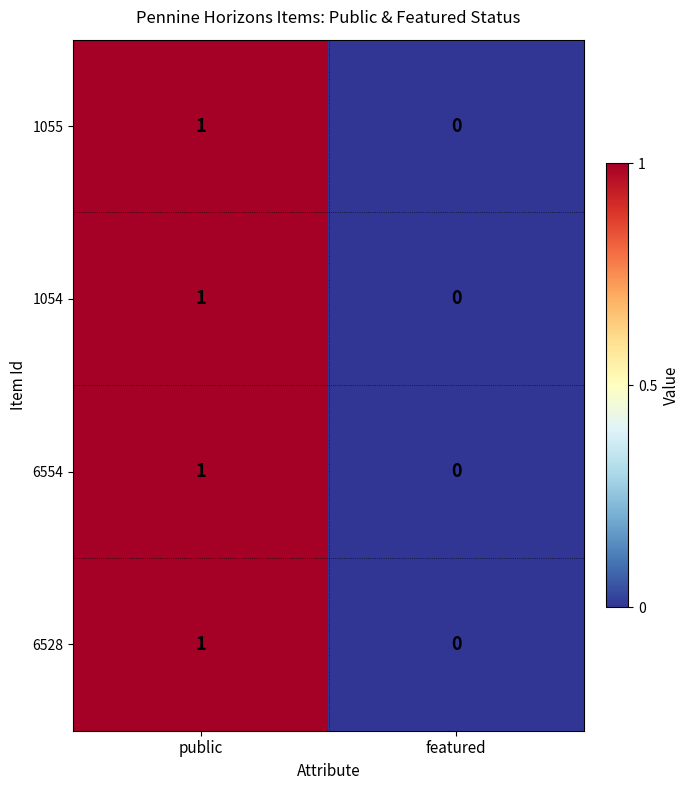

Is it true that 6554 equals 2 at public?

False